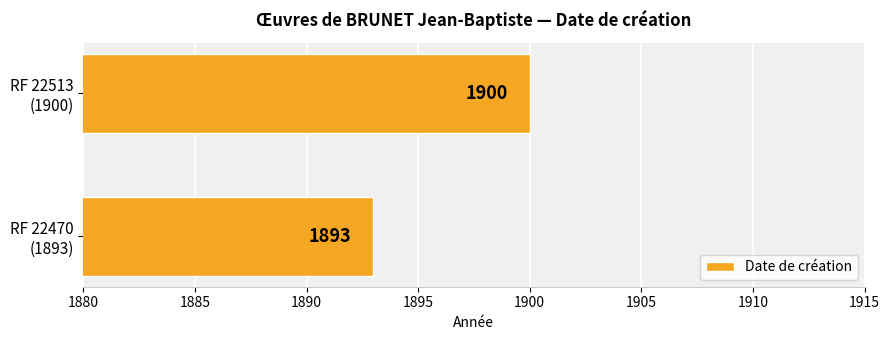

What is the maximum value shown in the chart?

1900